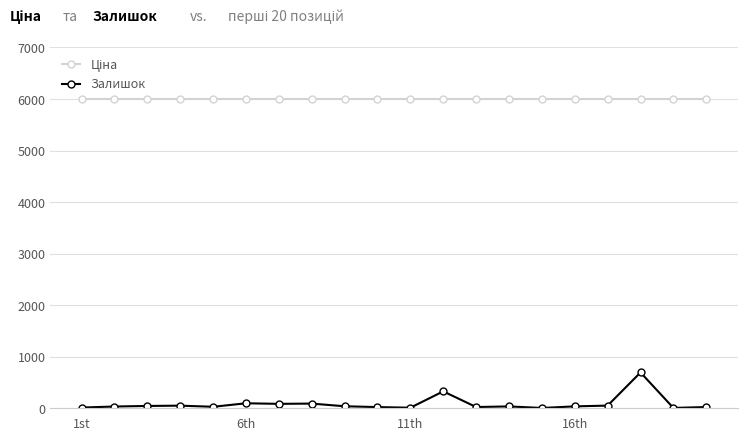

Which series has the widest spread of values?

Залишок